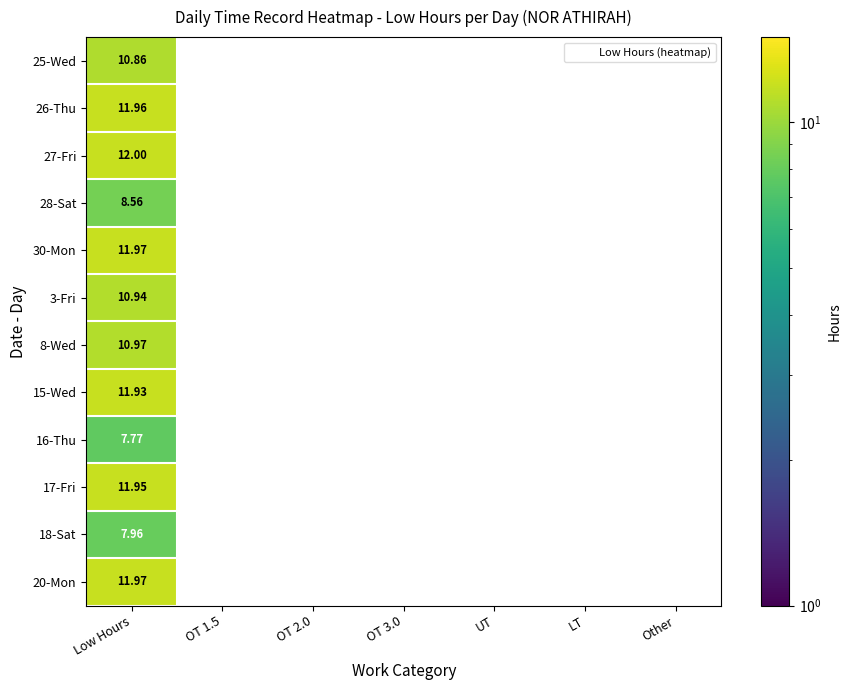

Which has a higher value, UT or OT 3.0?

OT 3.0